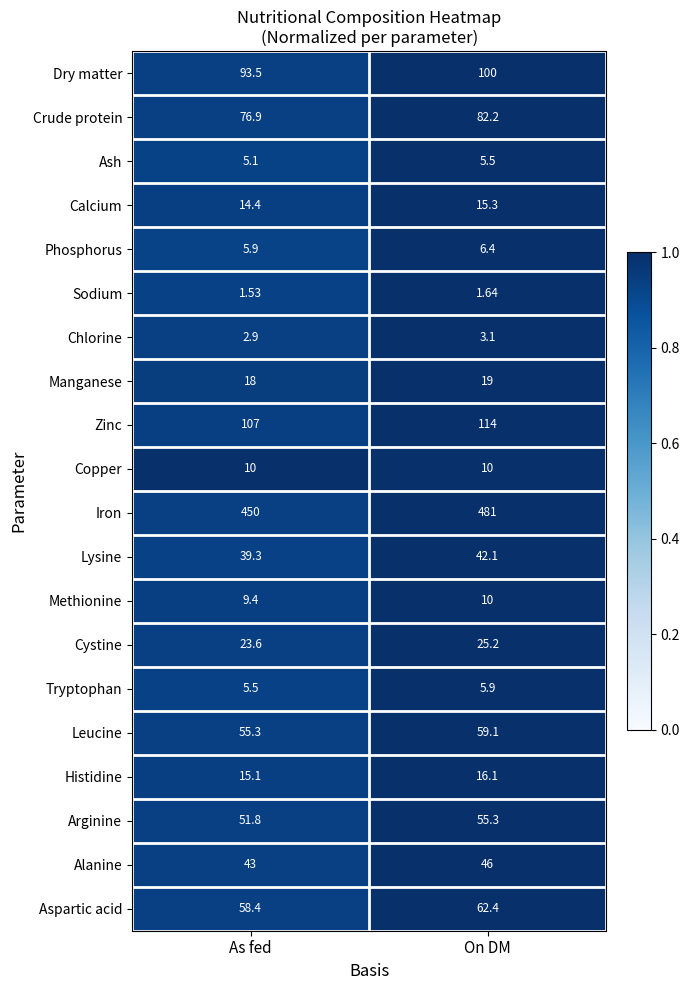

Which series has the largest range (max minus min)?

Iron